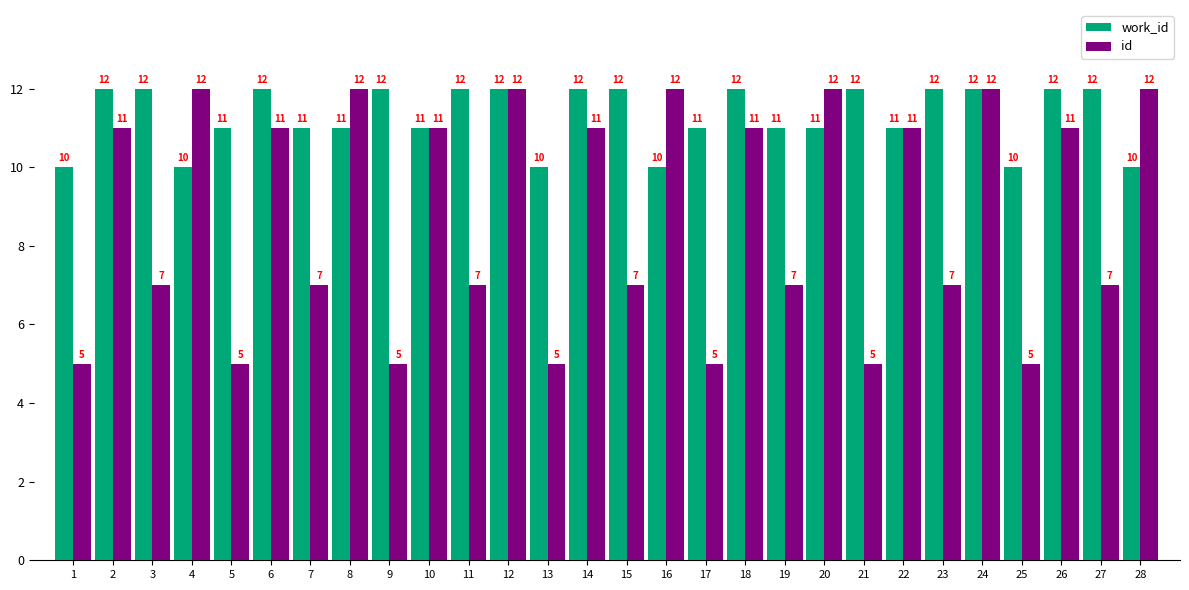

Reading left to right, what are all the values shown in this chart?

work_id: 10	12	12	10	11	12	11	11	12	11	12	12	10	12	12	10	11	12	11	11	12	11	12	12	10	12	12	10
id: 5	11	7	12	5	11	7	12	5	11	7	12	5	11	7	12	5	11	7	12	5	11	7	12	5	11	7	12